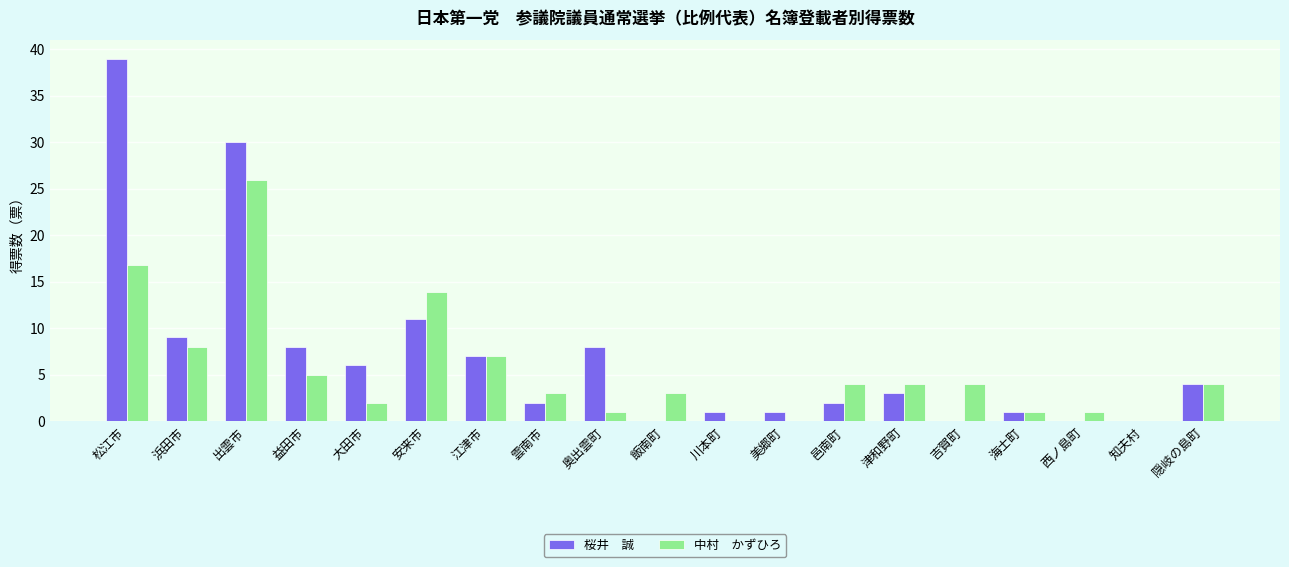

What is the maximum value shown in the chart?

39.0